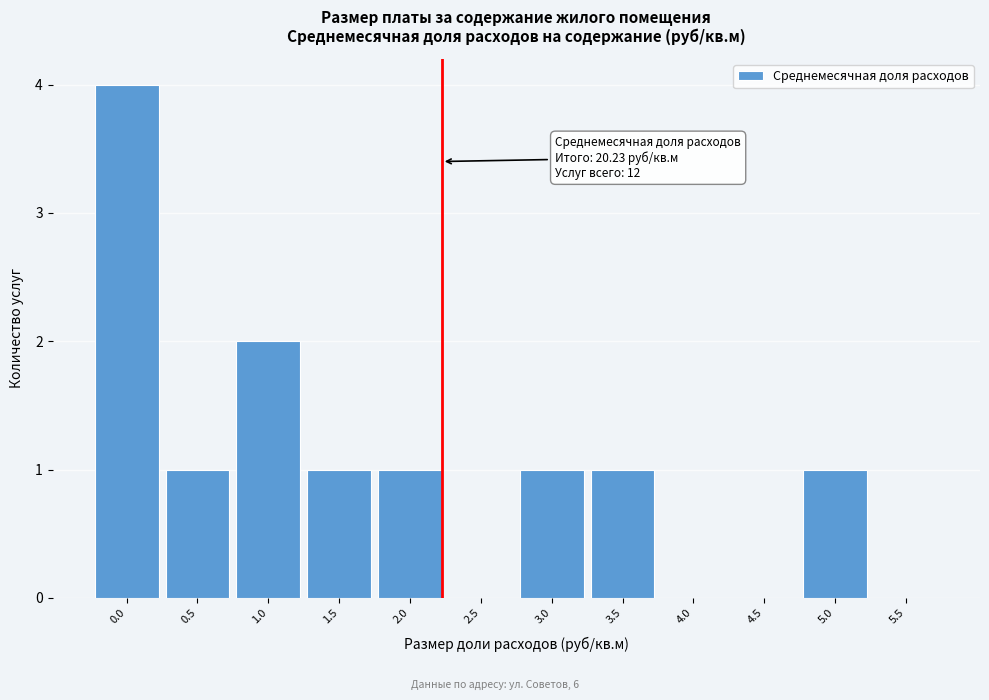

Reading right to left, transcribe all the data shown in this chart.

5.5=0	5.0=1	4.5=0	4.0=0	3.5=1	3.0=1	2.5=0	2.0=1	1.5=1	1.0=2	0.5=1	0.0=4